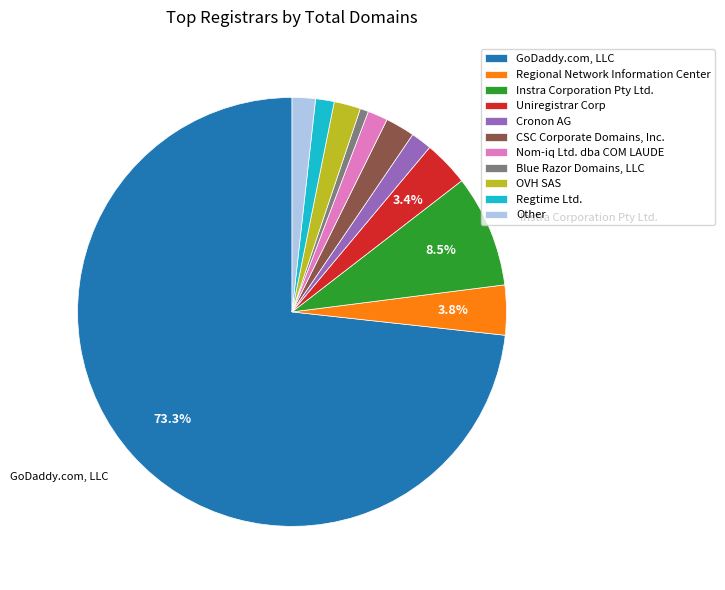

To the nearest percent, what portion does Regtime Ltd. represent?

1%